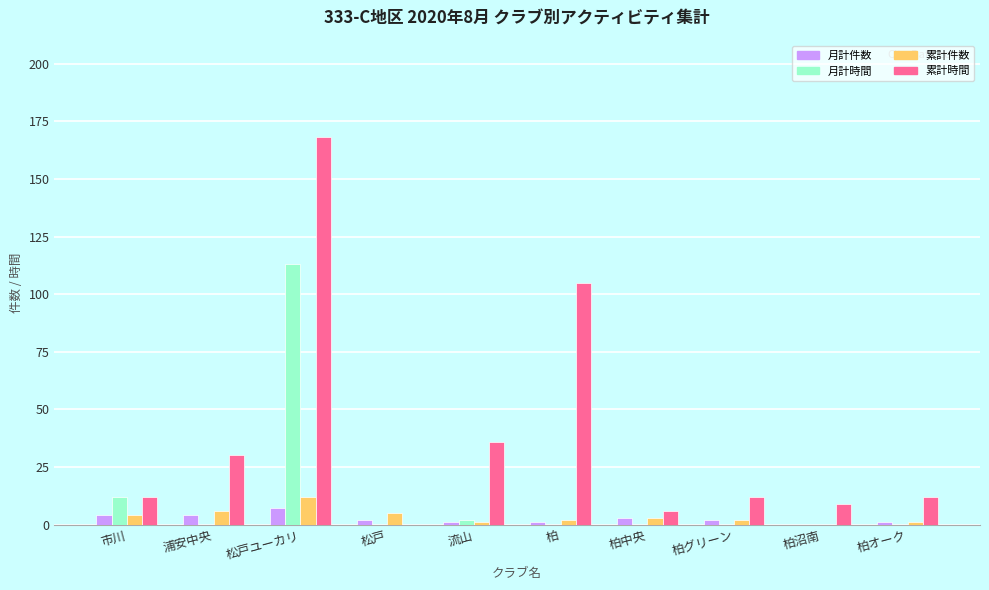

The value of 月計時間 at 松戸ユーカリ is 113. True or false?

True